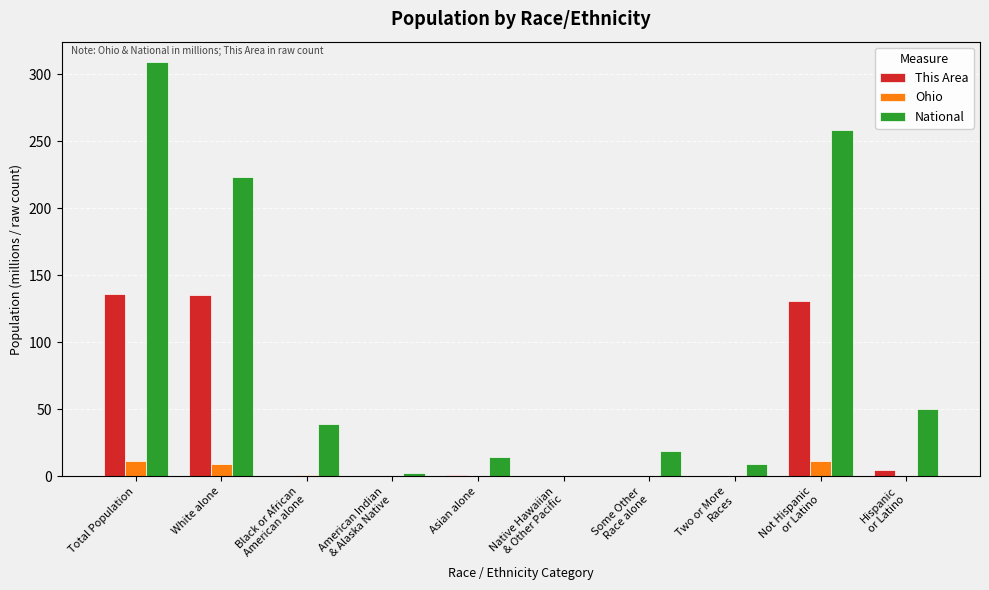

At which label does National reach its peak?

Total Population